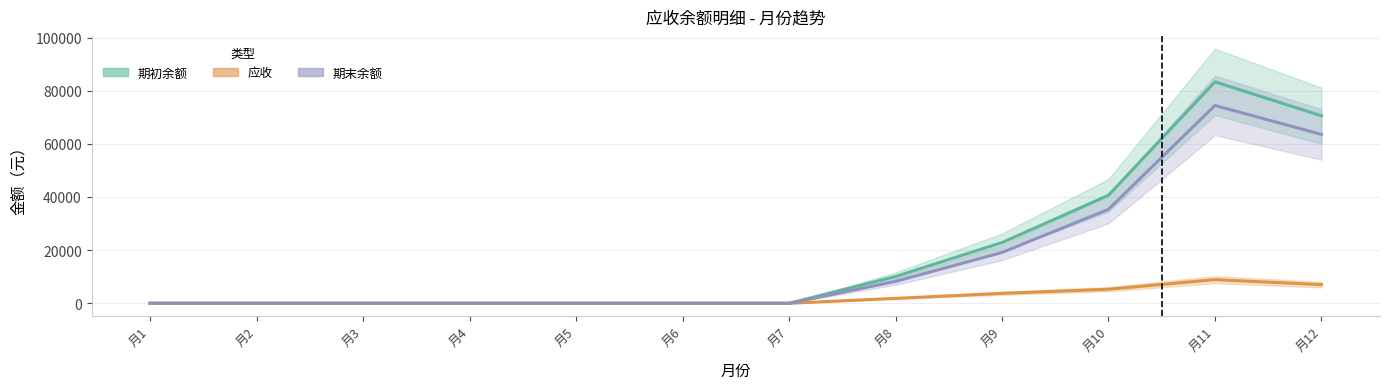

List the series in order of their peak value, highest first.

期初余额, 期末余额, 应收